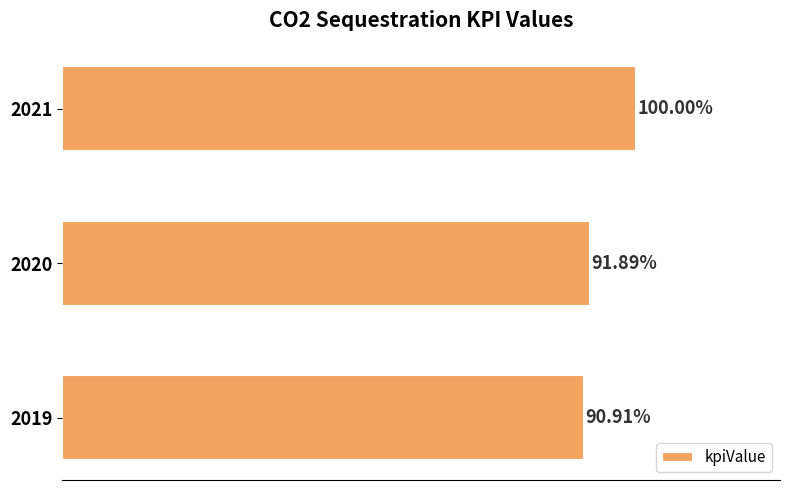

List the labels in order of value, smallest first.

2019, 2020, 2021